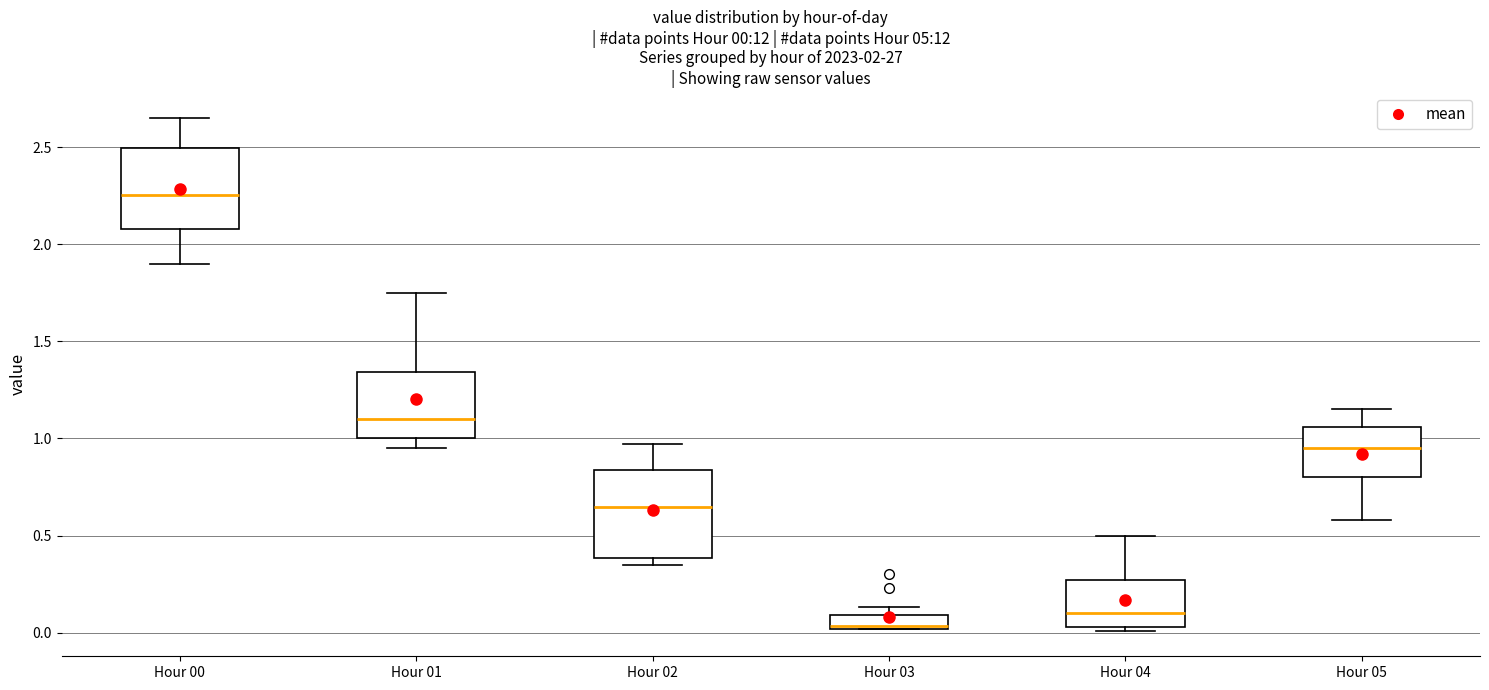

Which box has the highest median line?

Hour 00